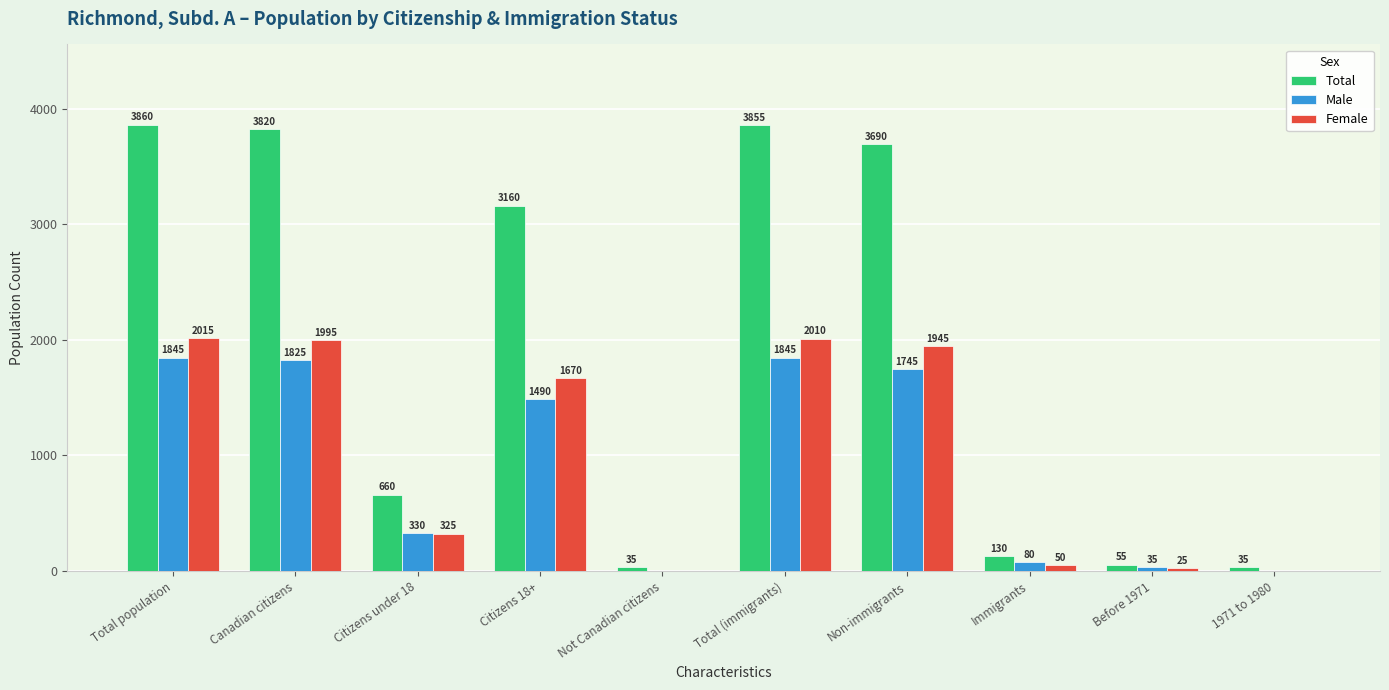

What is the sum of all Total values?

19300